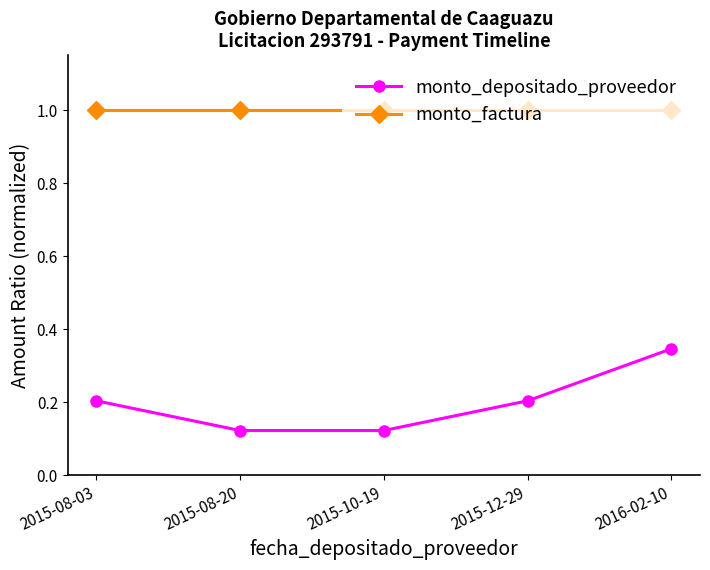

List the series in order of their overall mean, lowest first.

monto_depositado_proveedor, monto_factura